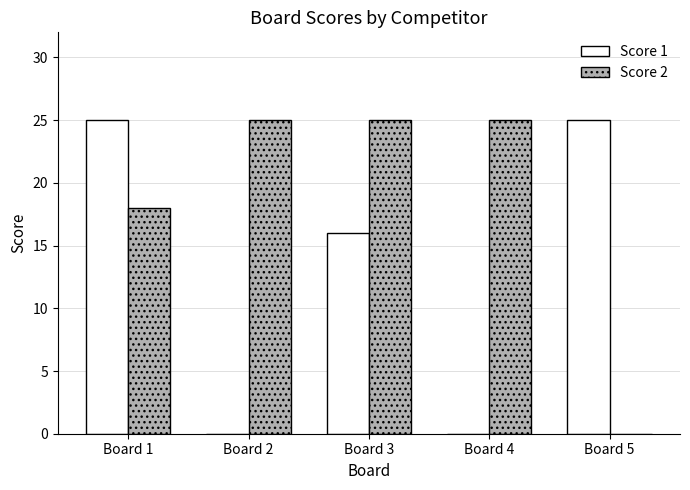

Where does the Score 1 series first go above 16?

Board 1